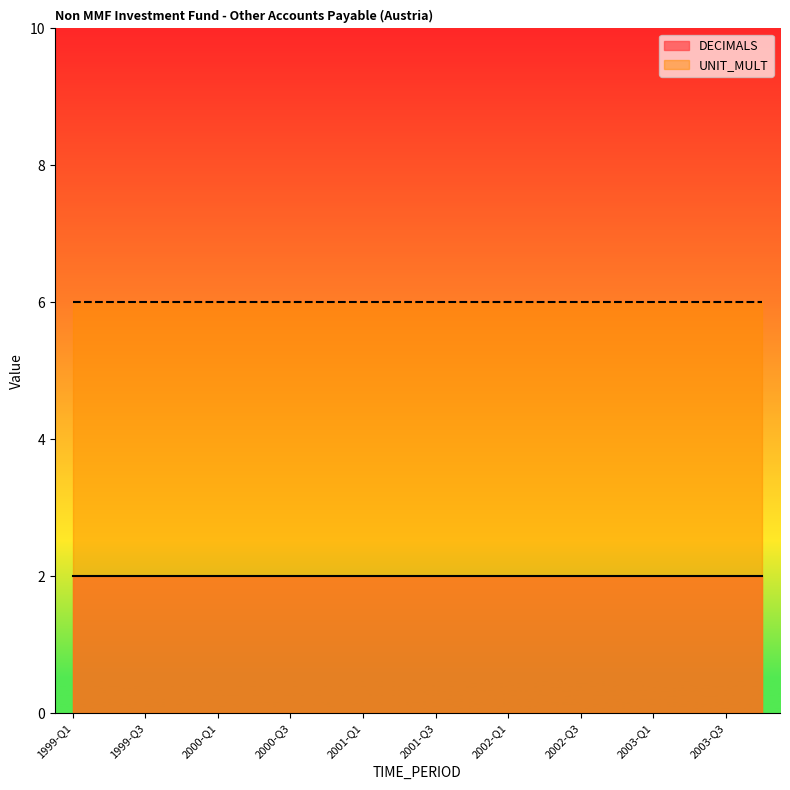

What is the average value of the UNIT_MULT series?

6